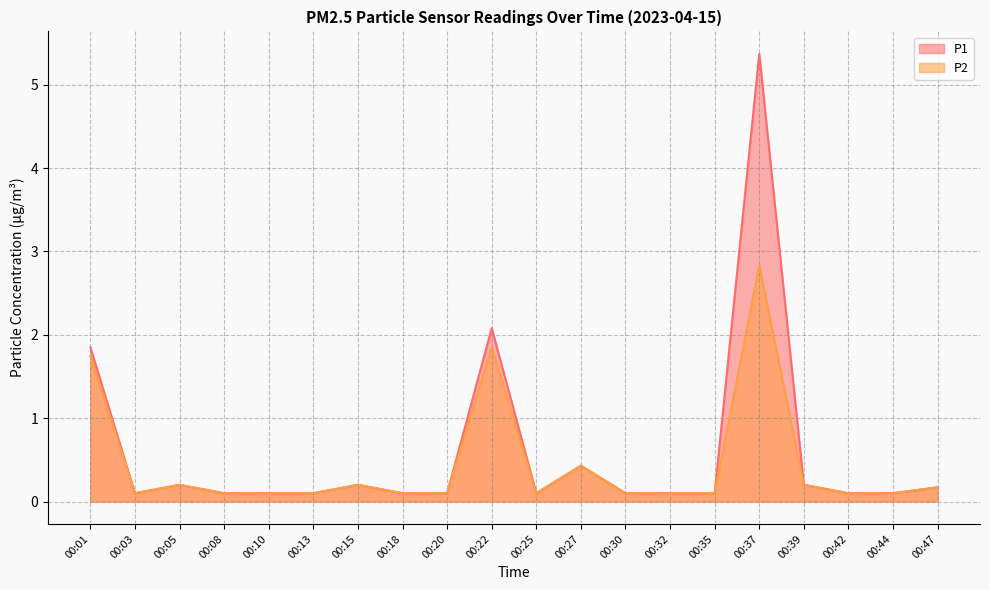

True or false: P1 and P2 cross at least once.

False